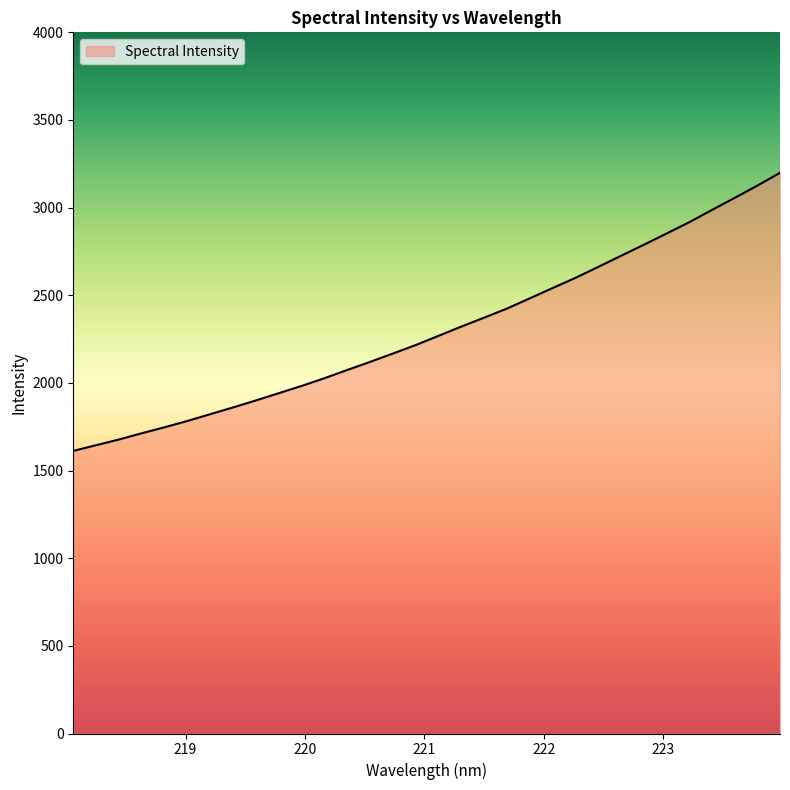

What is the maximum value shown in the chart?

3198.6